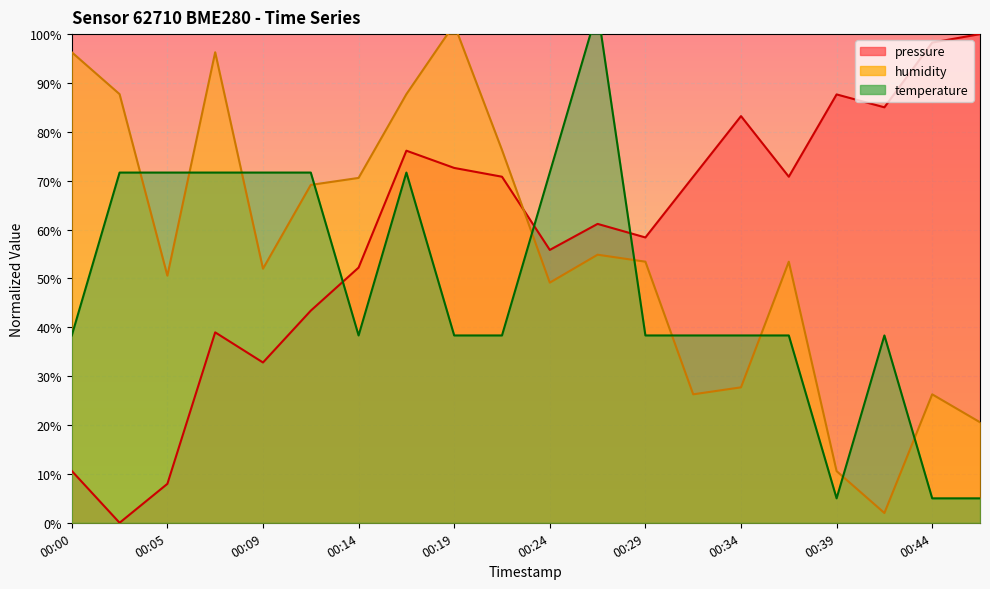

What is the difference between the maximum and minimum values in the pressure series?

100.0